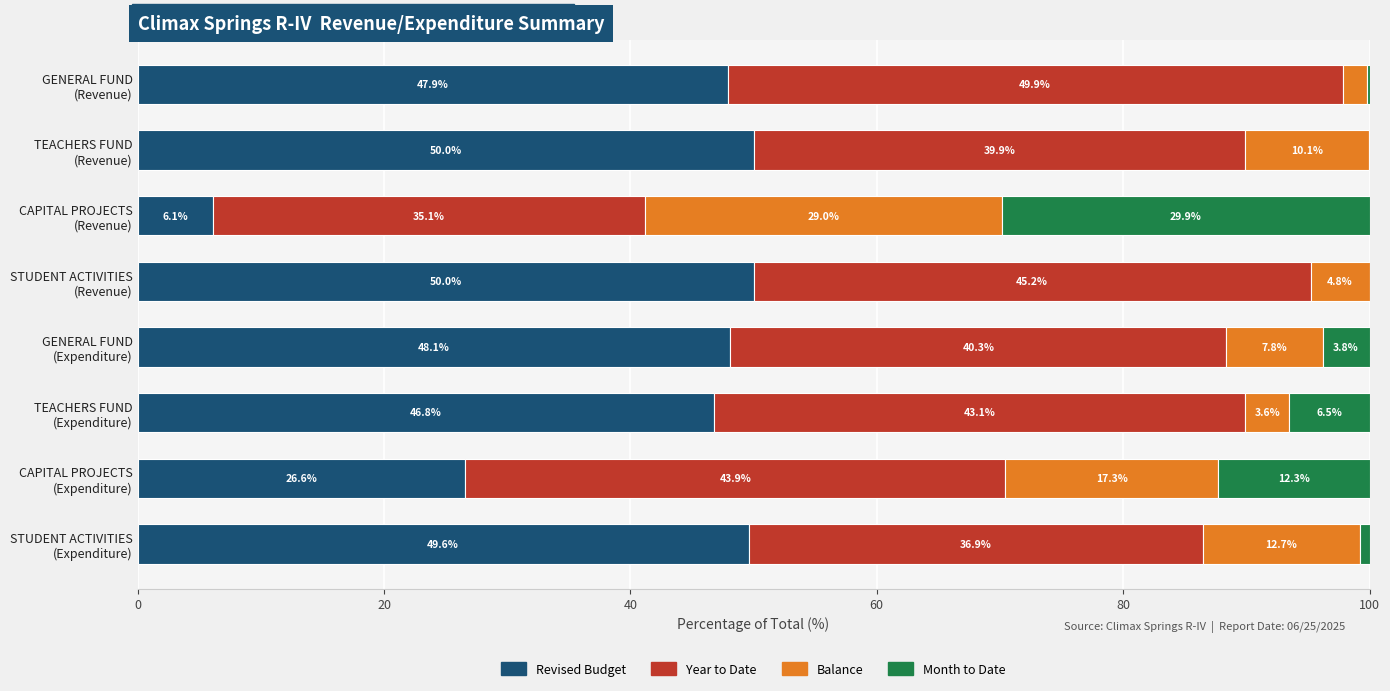

What is the maximum value for Revised Budget?

50.0